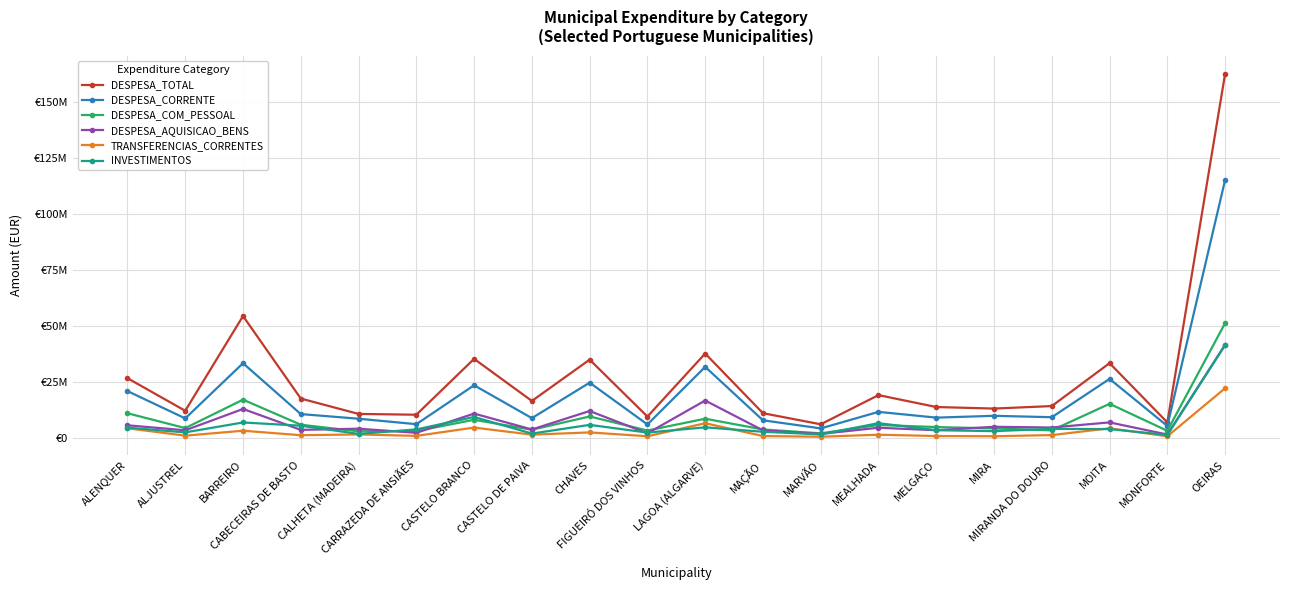

What position from the right is ALENQUER?

20